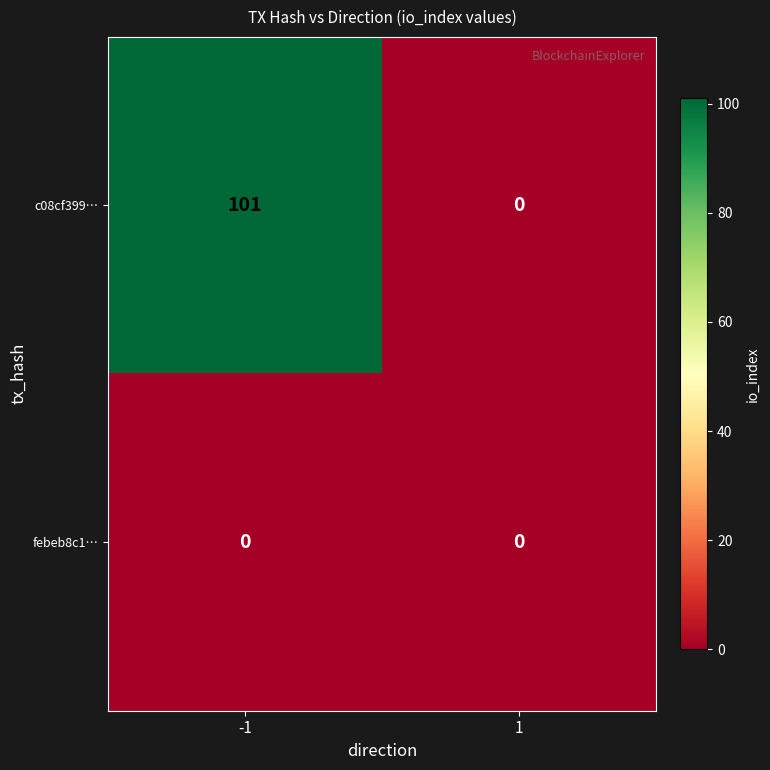

What is the greatest value displayed?

101